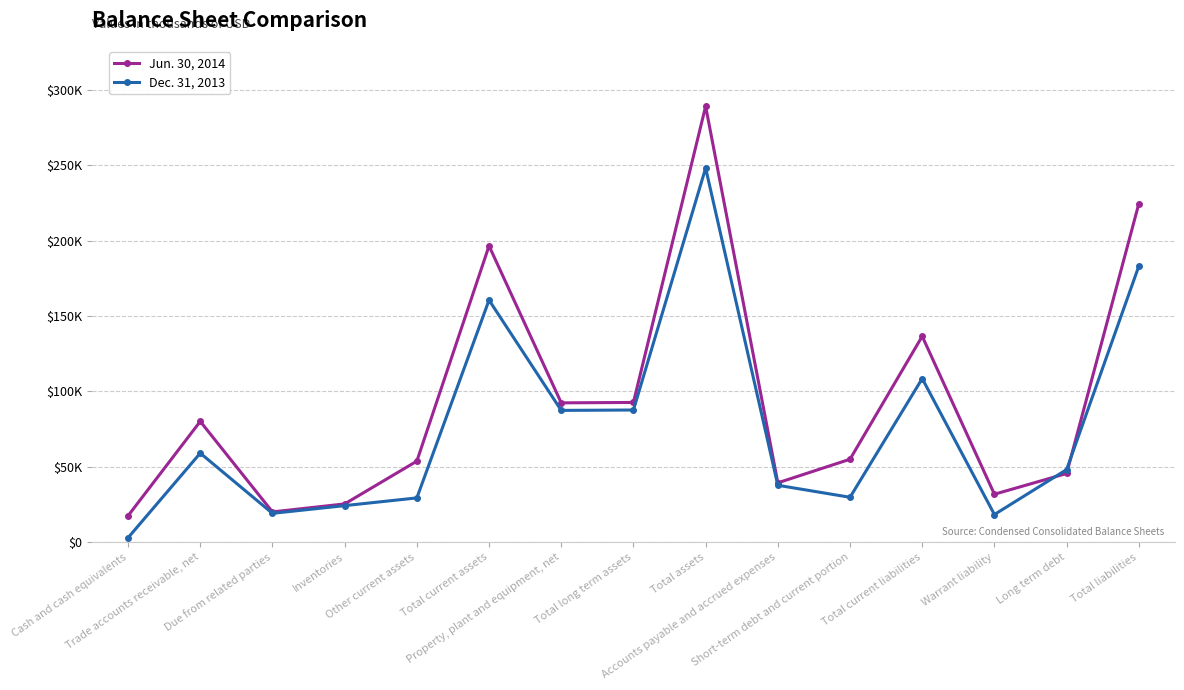

What is the lowest value of the Jun. 30, 2014 series?

17444